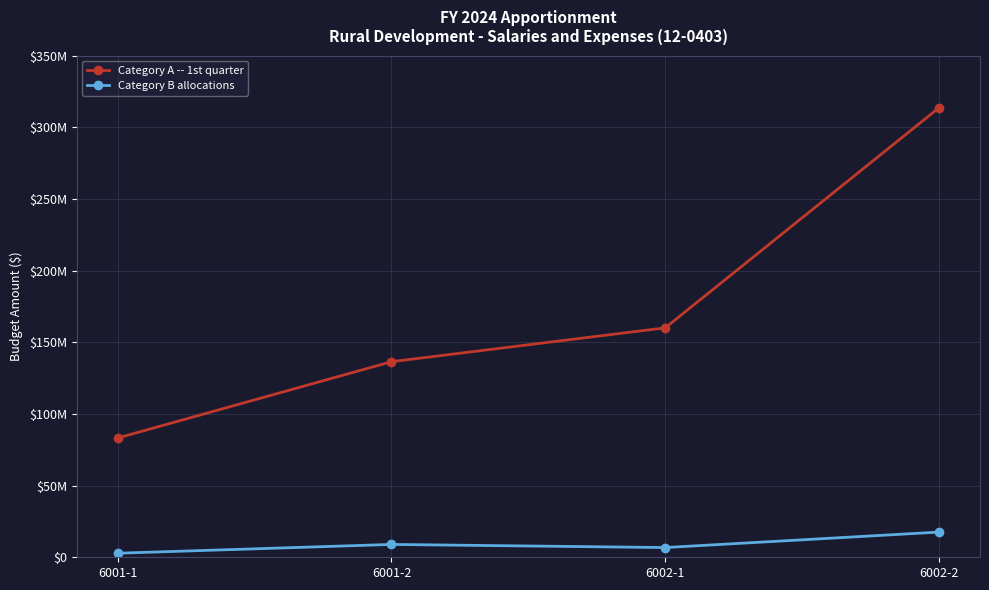

Rank the series by their average value, from highest to lowest.

Category A -- 1st quarter, Category B allocations